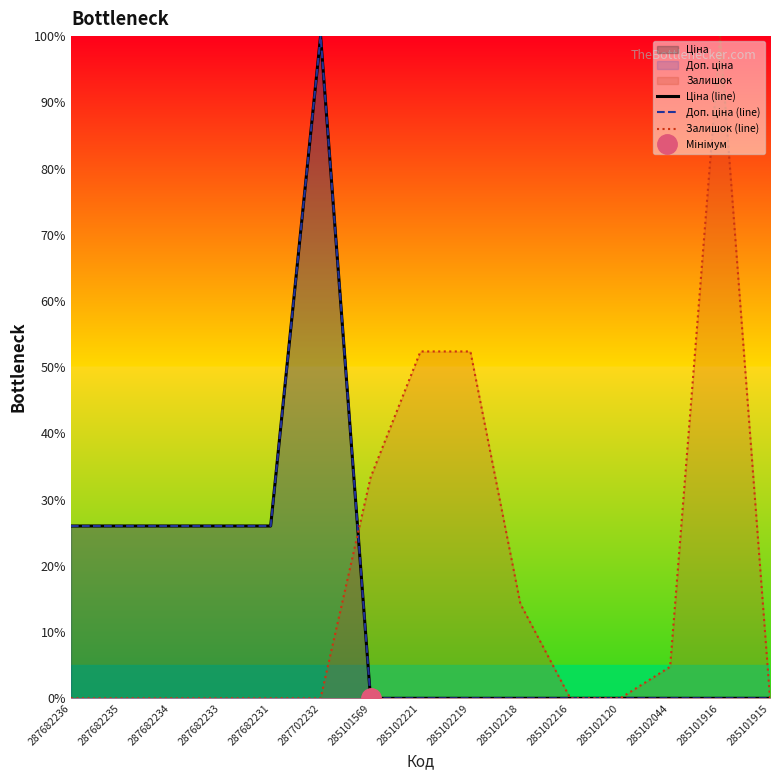

Reading left to right, extract all data points from this chart.

Ціна (line): 287682236=26.0	287682235=26.0	287682234=26.0	287682233=26.0	287682231=26.0	287702232=100.0	285101569=0.0	285102221=0.0	285102219=0.0	285102218=0.0	285102216=0.0	285102120=0.0	285102044=0.0	285101916=0.0	285101915=0.0
Доп. ціна (line): 287682236=26.0	287682235=26.0	287682234=26.0	287682233=26.0	287682231=26.0	287702232=100.0	285101569=0.0	285102221=0.0	285102219=0.0	285102218=0.0	285102216=0.0	285102120=0.0	285102044=0.0	285101916=0.0	285101915=0.0
Залишок (line): 287682236=0.0	287682235=0.0	287682234=0.0	287682233=0.0	287682231=0.0	287702232=0.0	285101569=33.3	285102221=52.4	285102219=52.4	285102218=14.3	285102216=0.0	285102120=0.0	285102044=4.8	285101916=100.0	285101915=0.0